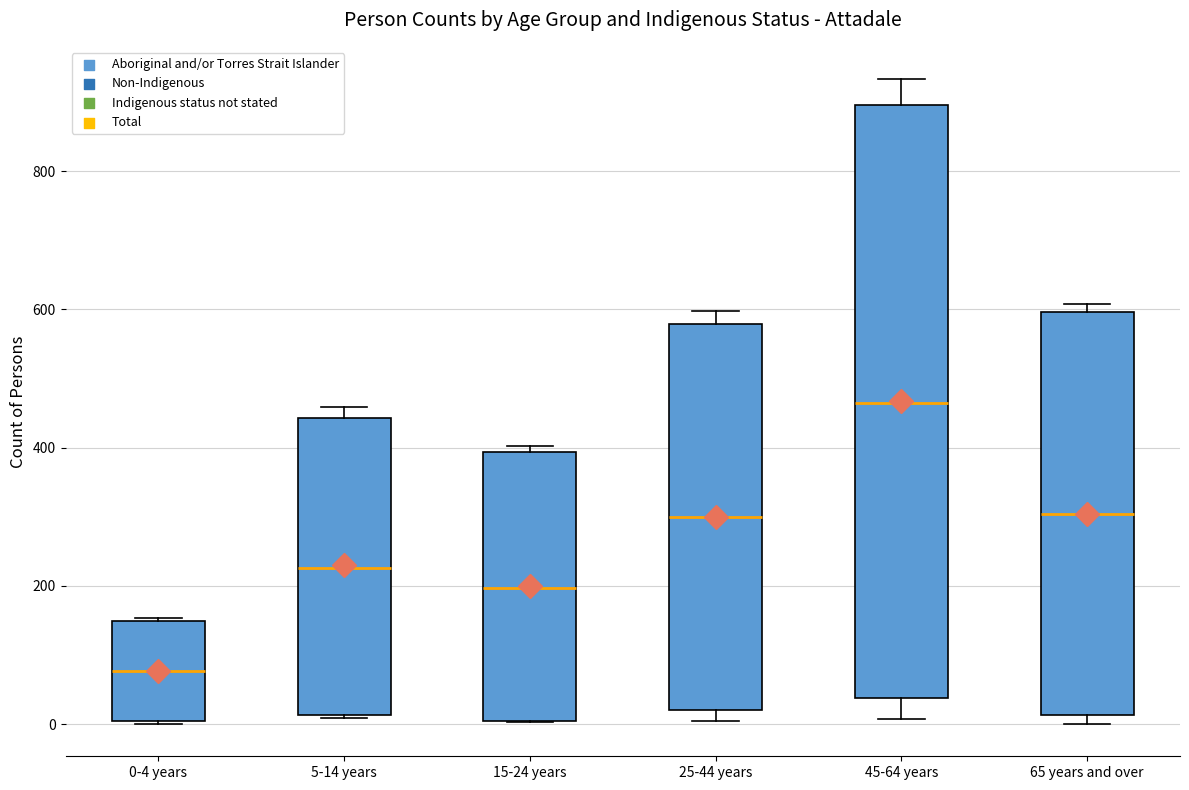

Where is the upper edge of the box for 45-64 years on the y-axis? The values are not printed on the chart, so give them approximately, as read against the axis.

900